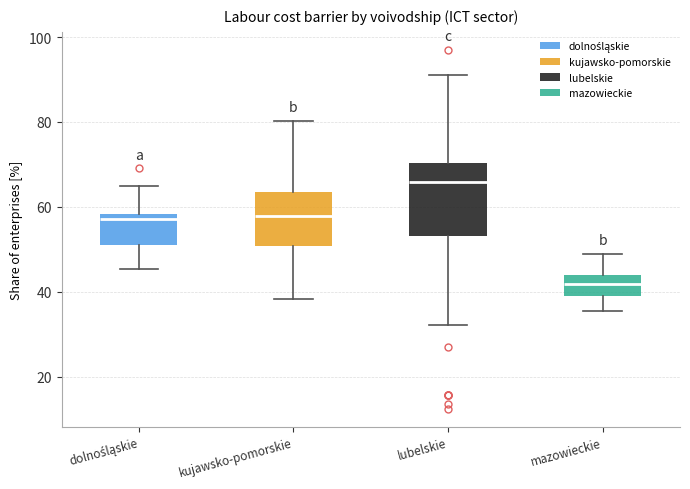

Where does the median line of the box for kujawsko-pomorskie sit on the y-axis? The values are not printed on the chart, so give them approximately, as read against the axis.

58